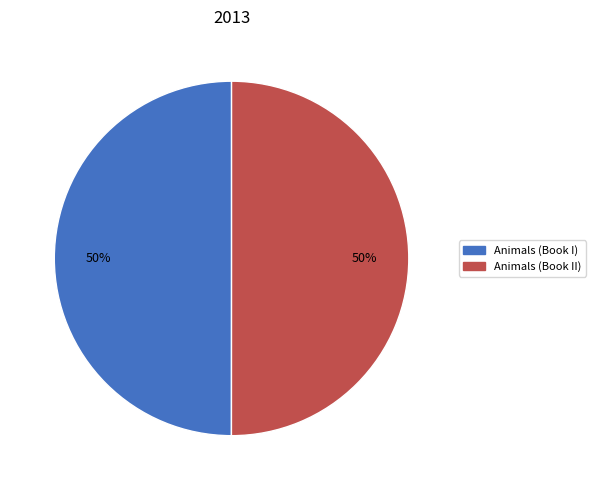

The Animals (Book II) slice represents 50% of the pie. True or false?

True